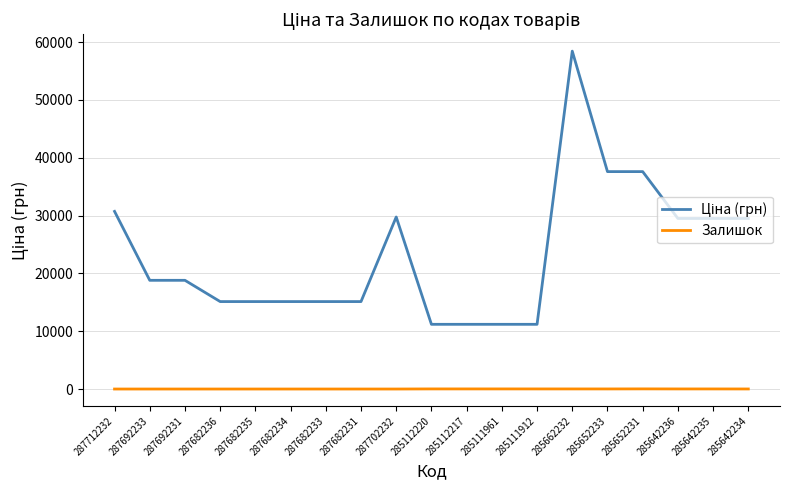

At which category is the sum across all series the highest?

285662232